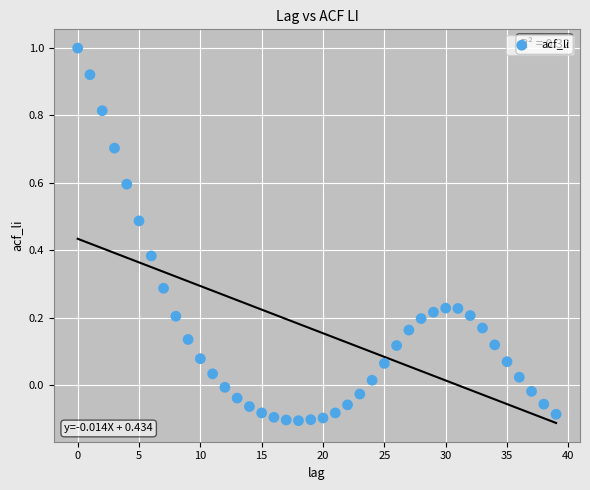

How many points are shown in the scatter plot?

40